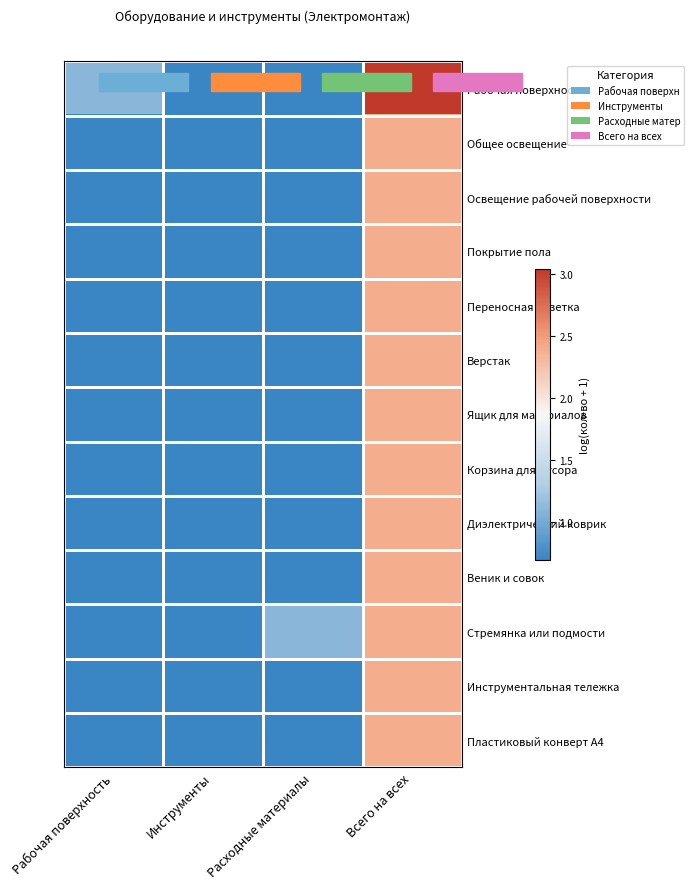

What is the greatest value displayed?

3.0